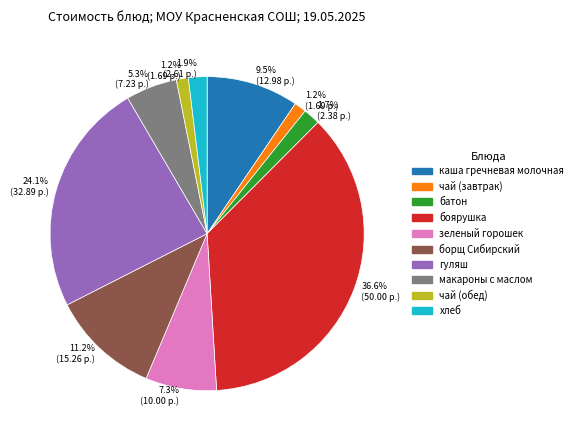

Which slice is the largest?

боярушка